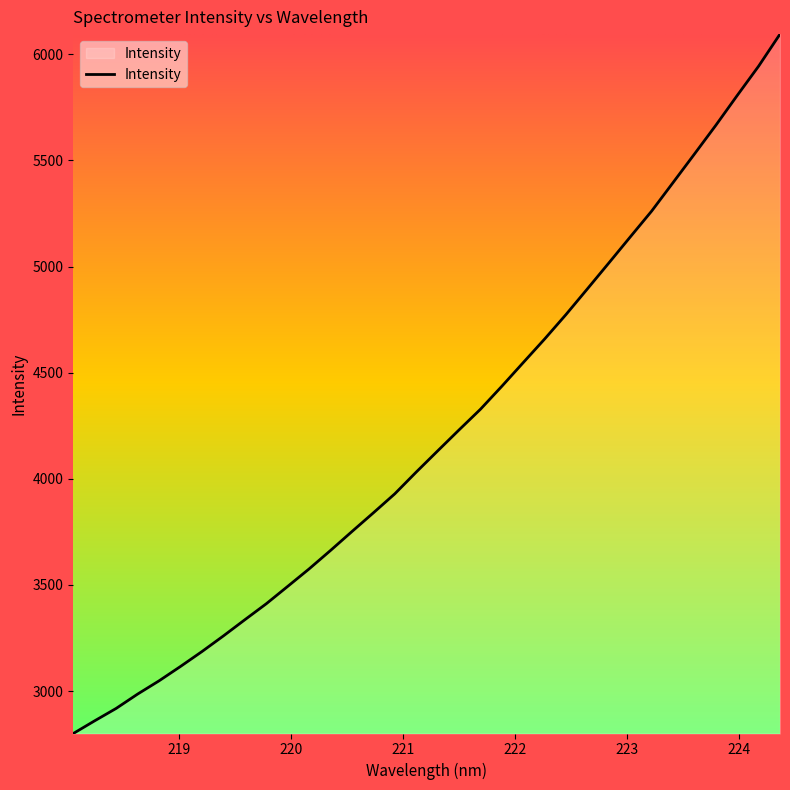

What is the smallest value displayed?

2799.7